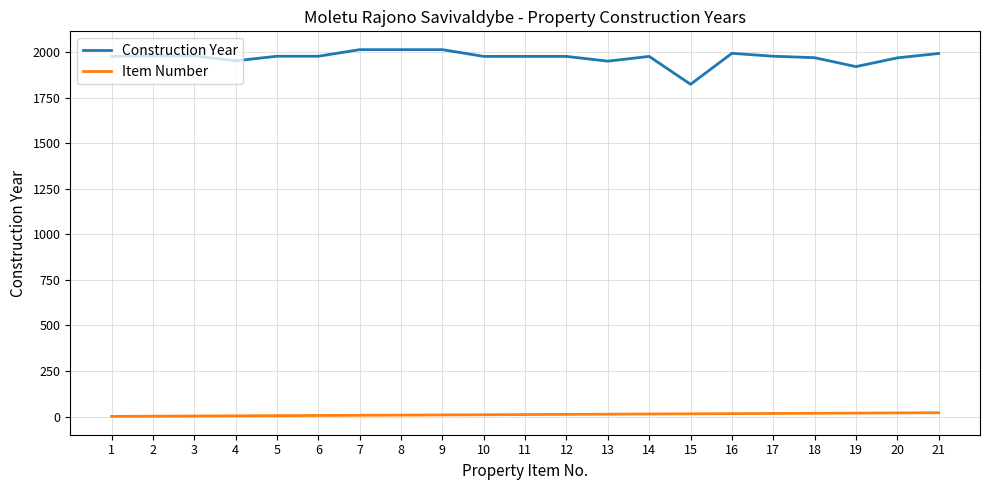

True or false: Construction Year and Item Number cross at least once.

False